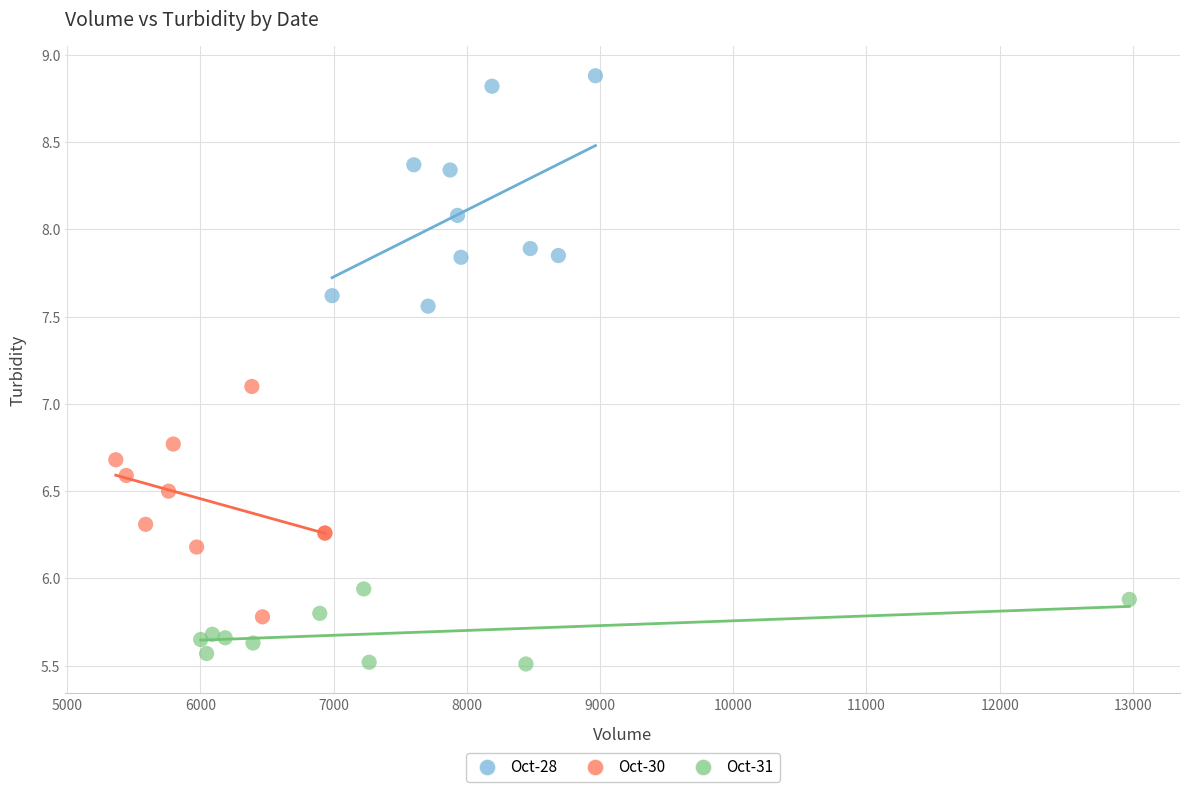

Which series contains the highest Y value?

Oct-28